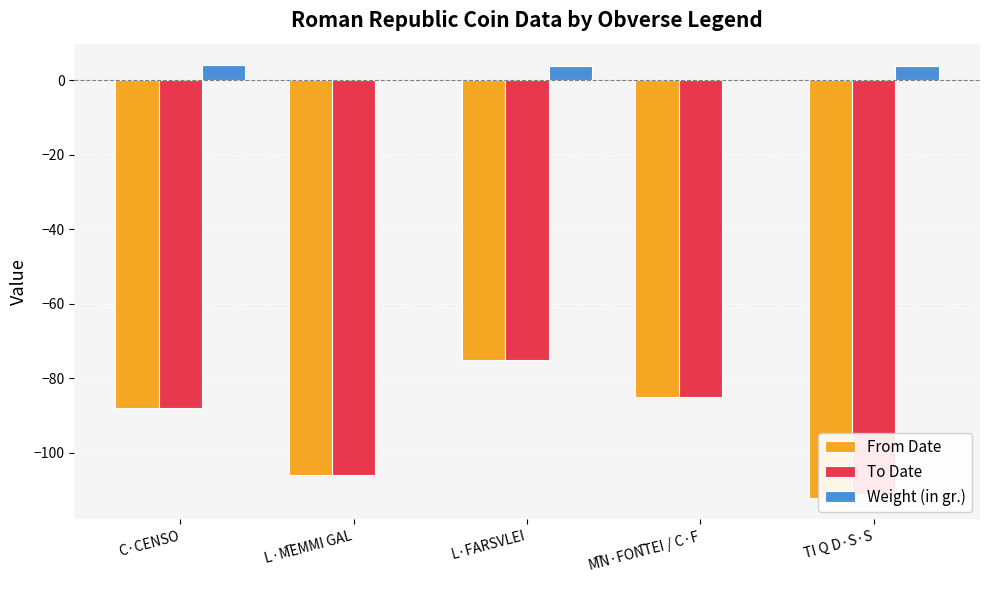

The Weight (in gr.) series shows 2.7 at L·M͡EMMI GAL. True or false?

False